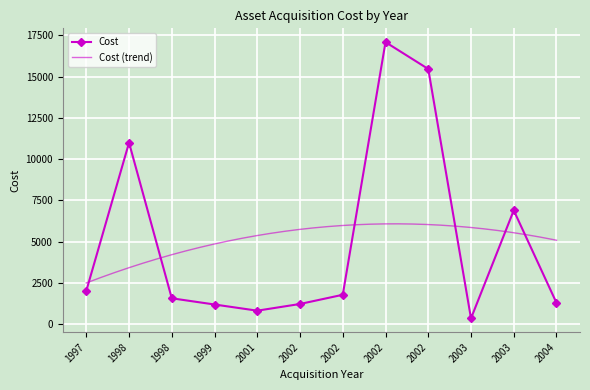

At which category does the chart reach its peak across all series?

2002